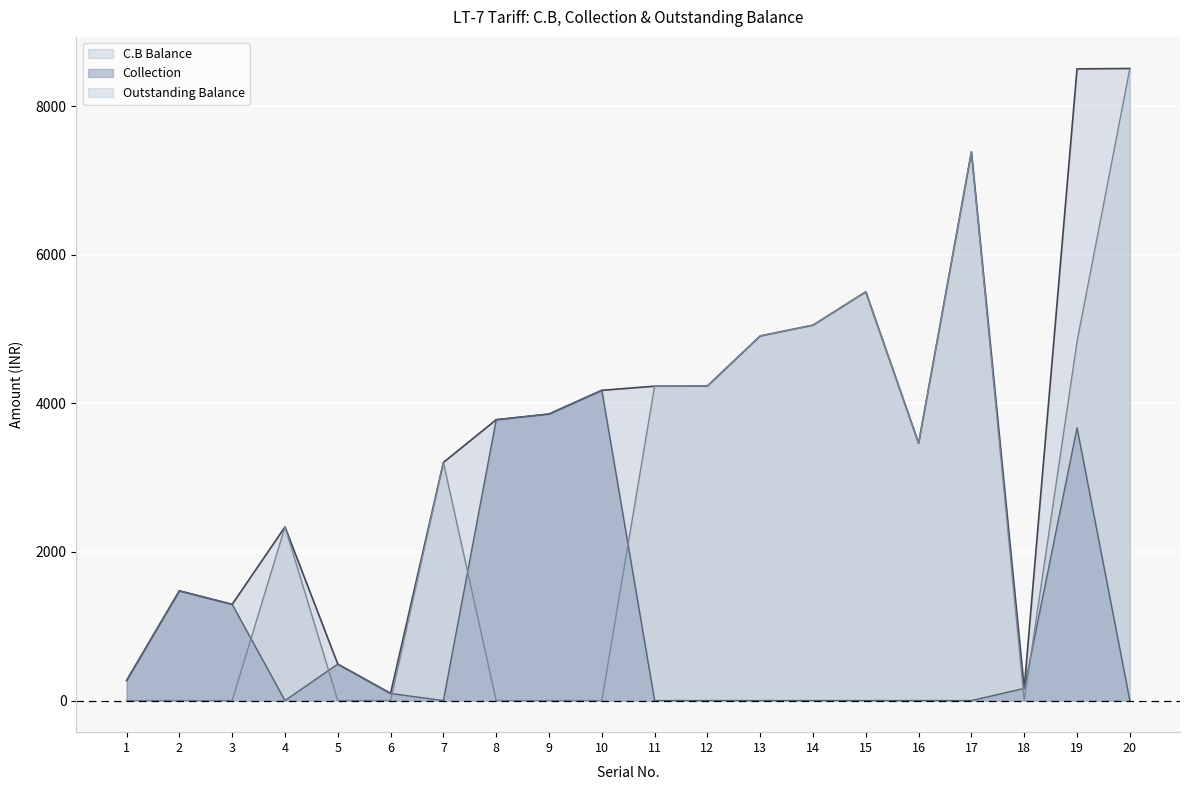

What is the difference between the maximum and minimum values in the Outstanding Balance series?

8506.9